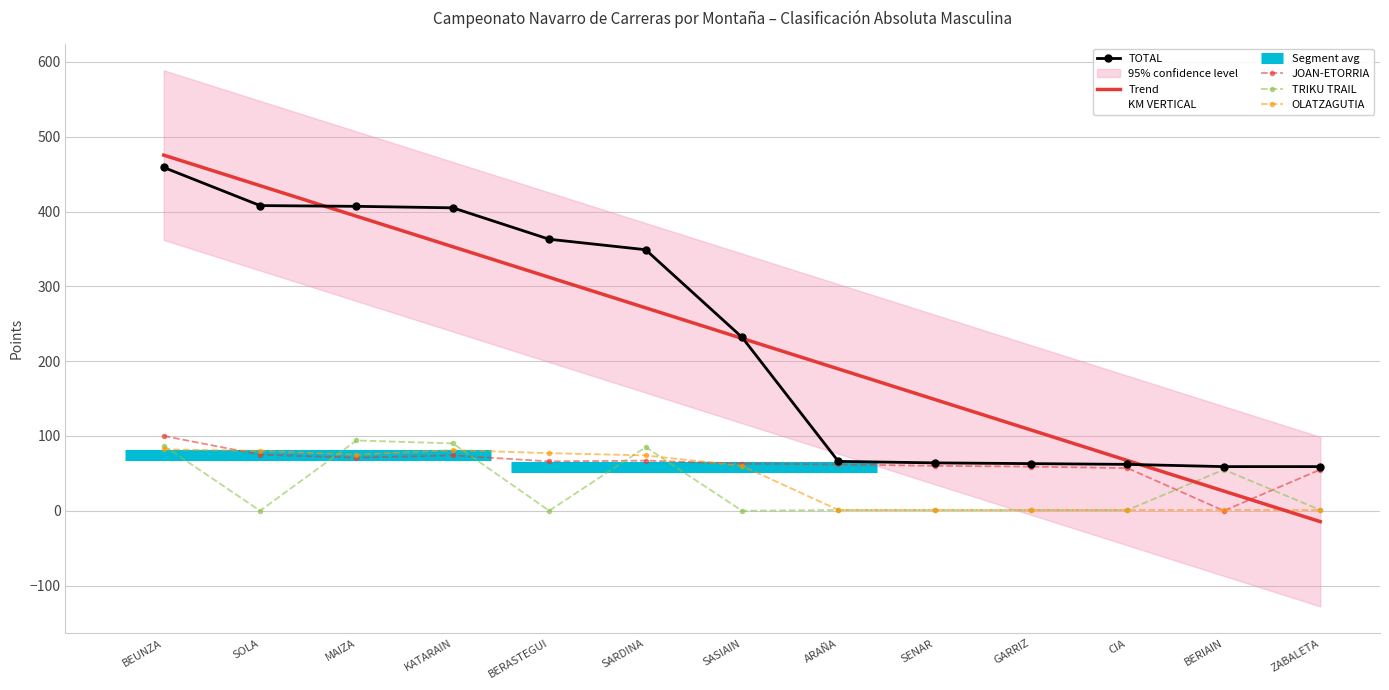

The value of KM VERTICAL at SENAR is 0.0. True or false?

True